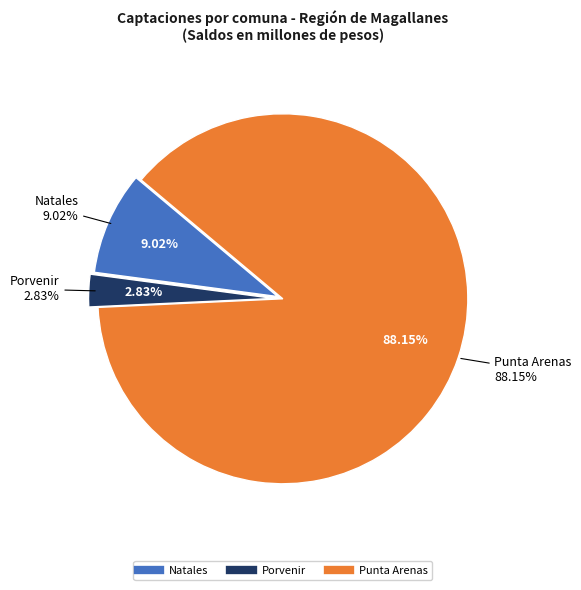

To the nearest percent, what is the difference between the largest and smallest slice percentages?

85%